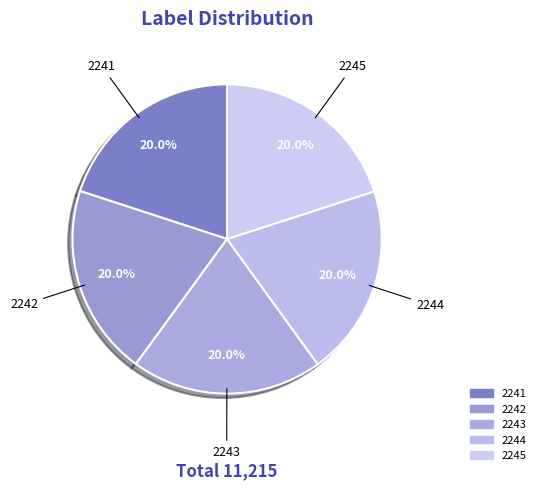

Is 2243 the majority of the pie?

No